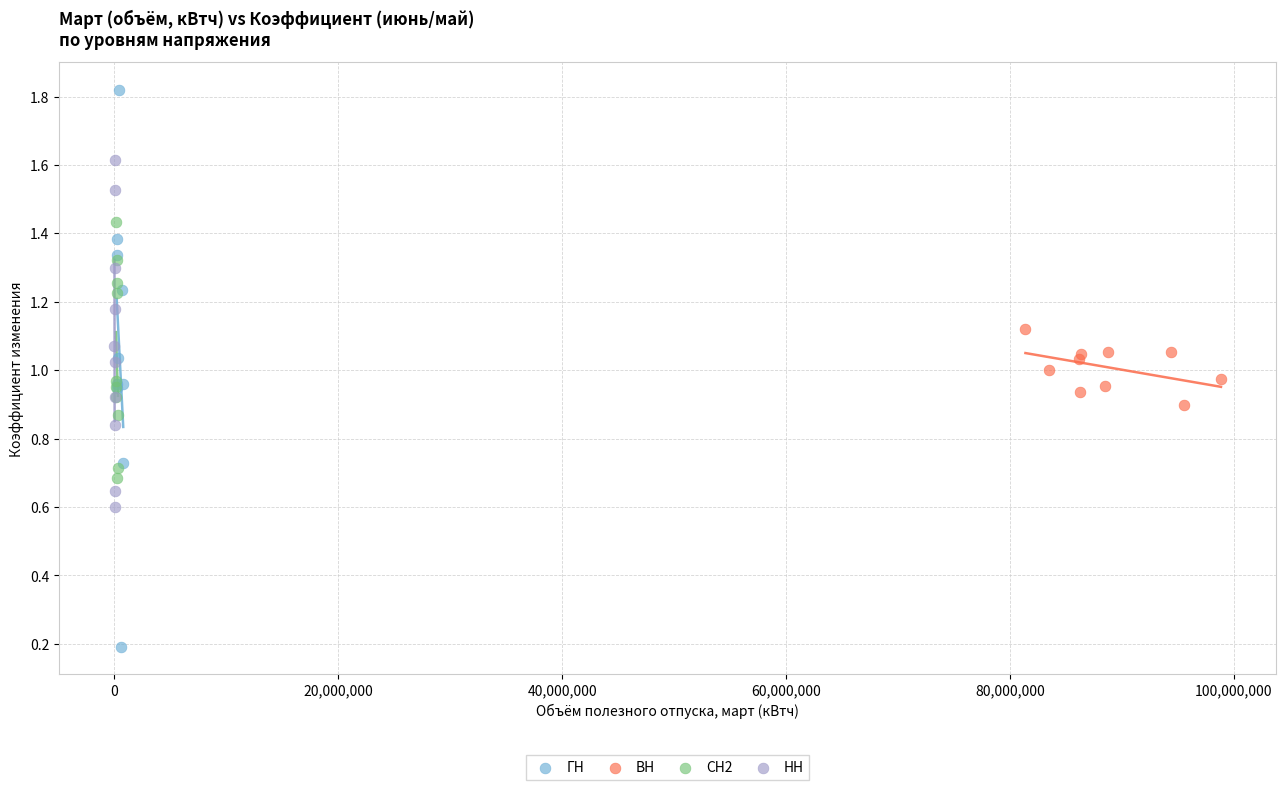

What are all the series names shown in the legend?

ГН, ВН, СН2, НН